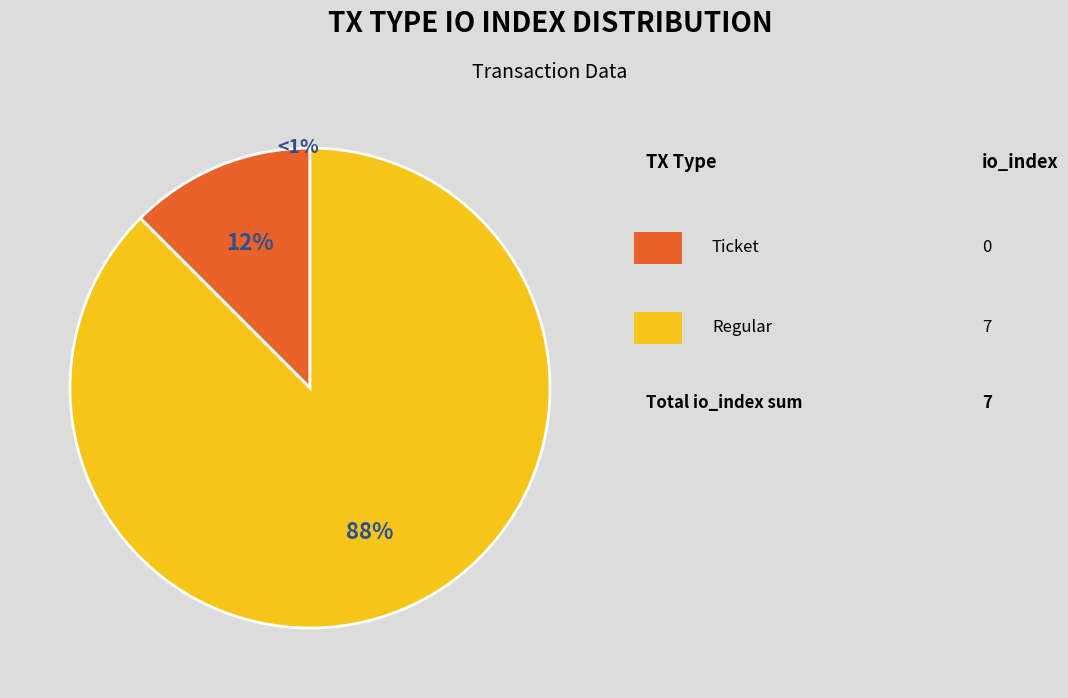

To the nearest percent, what portion does Regular (io_index=7) represent?

100%